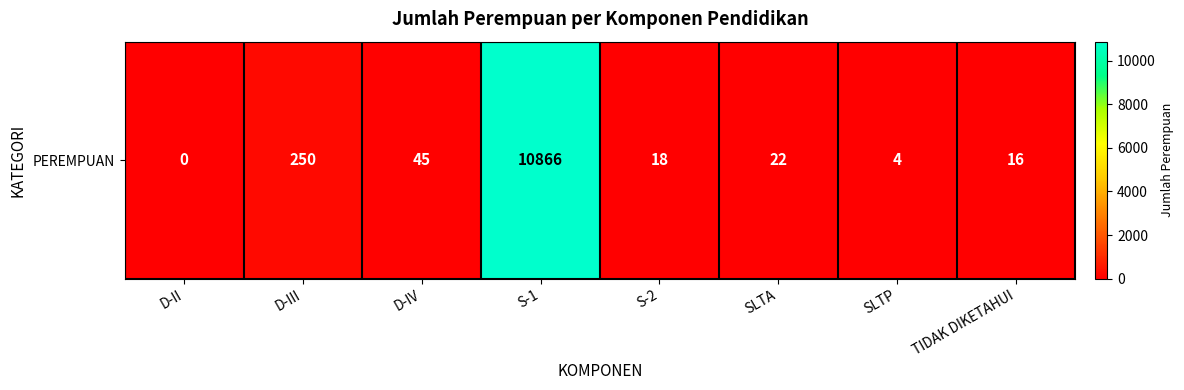

At which label is the value closest to 5433?

D-III